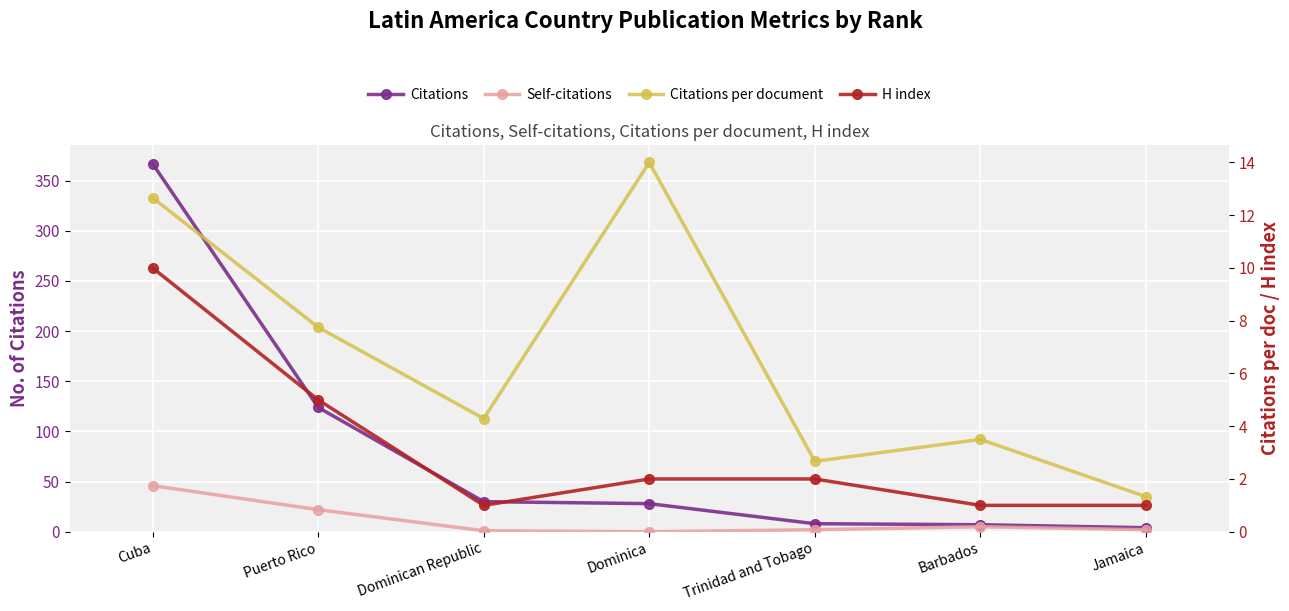

Where is H index nearest to the value 5?

Puerto Rico